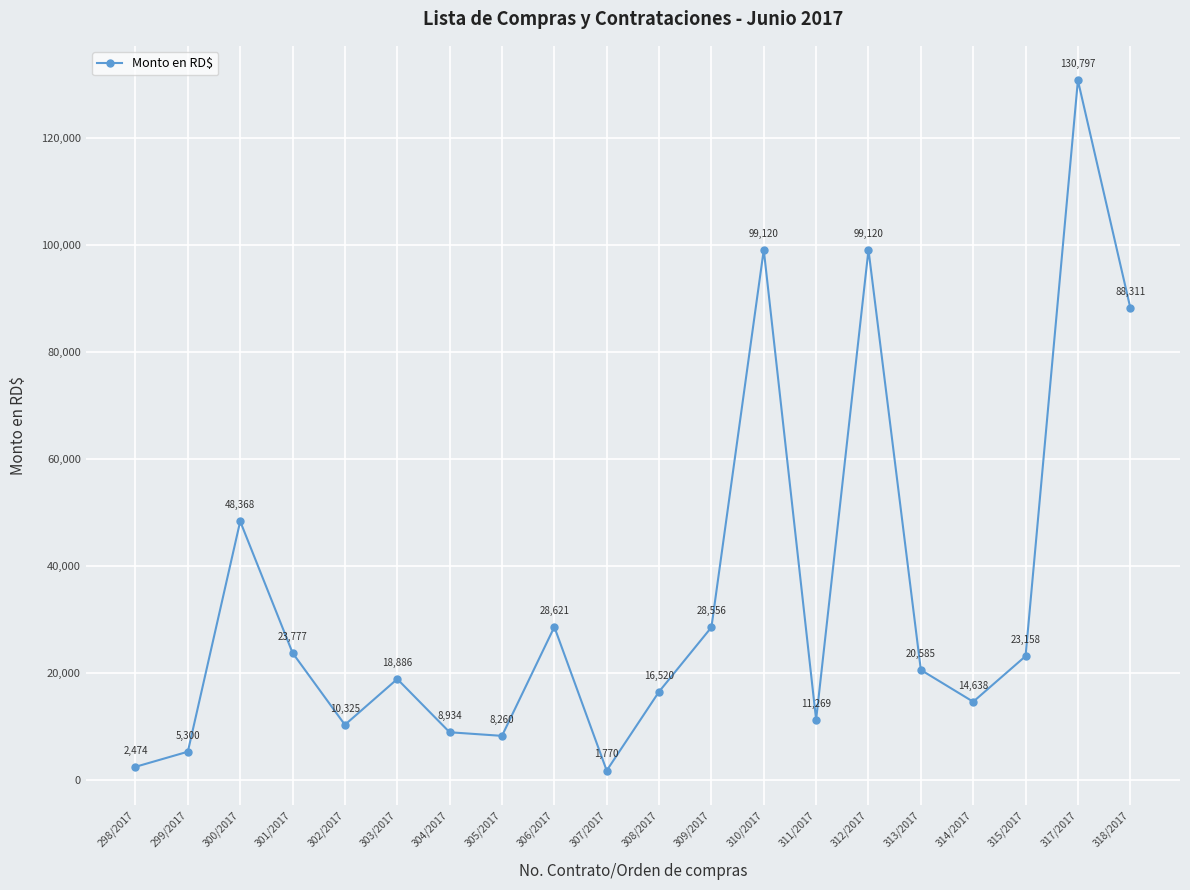

What is the smallest value displayed?

1770.0